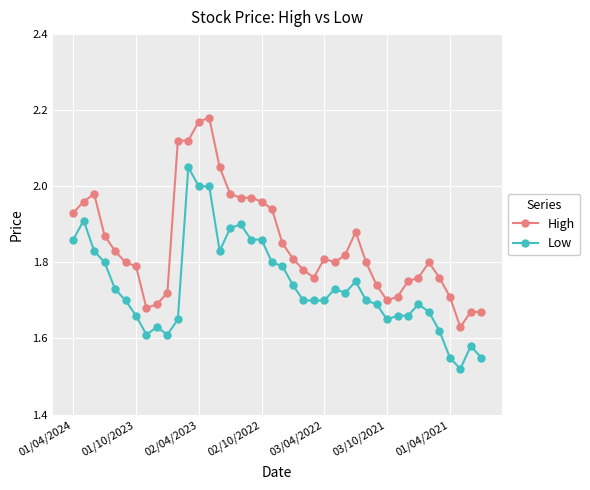

True or false: High has more than 1 interior local peaks.

True